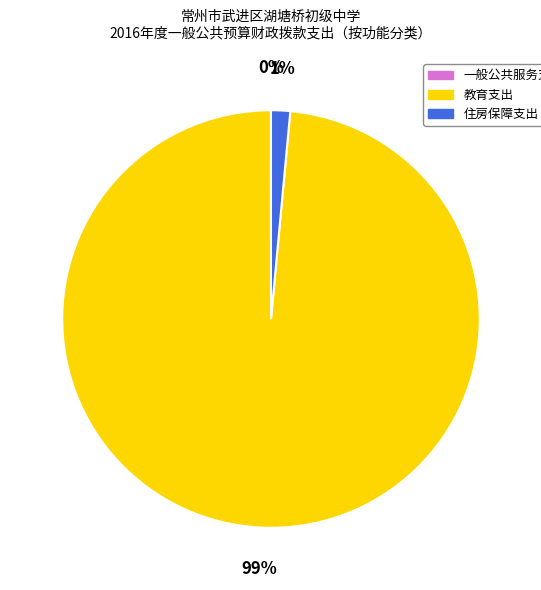

What is the majority slice?

教育支出